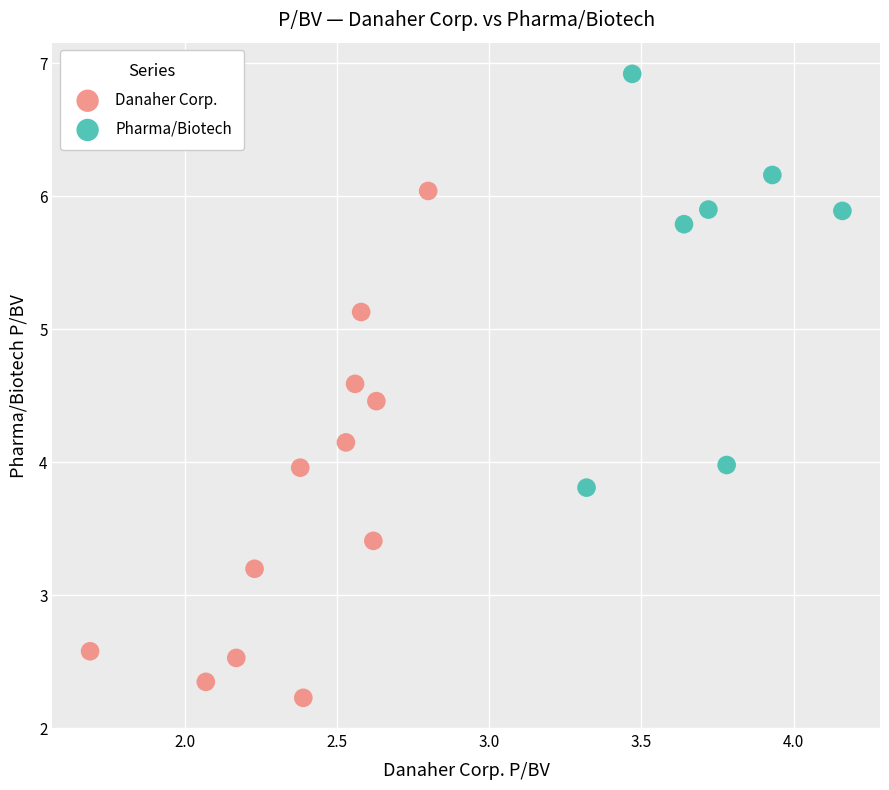

Which series has the largest Y range (max minus min)?

Danaher Corp.